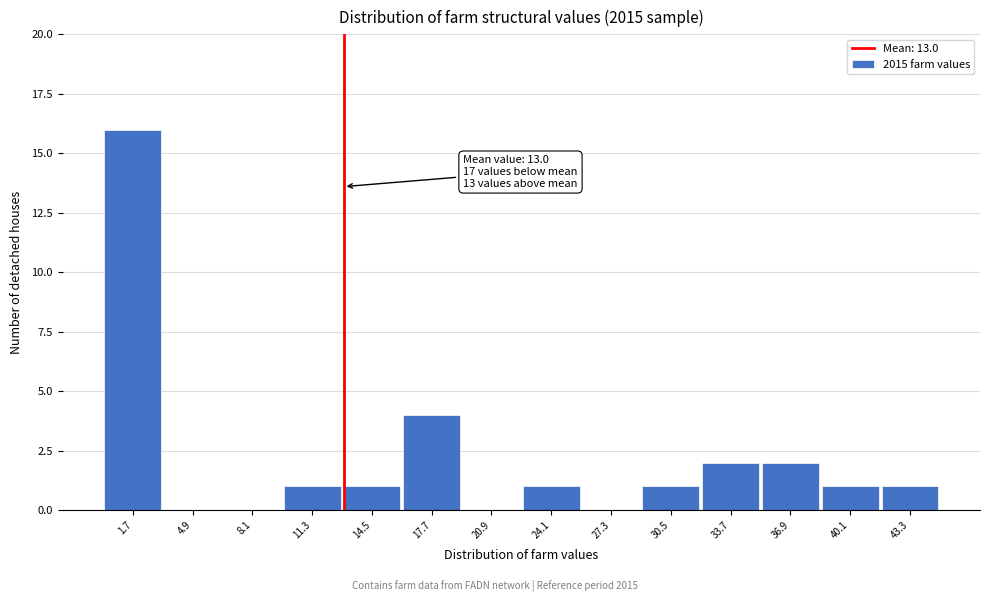

Which range on the x-axis has the tallest bar?

0.0 to 3.5